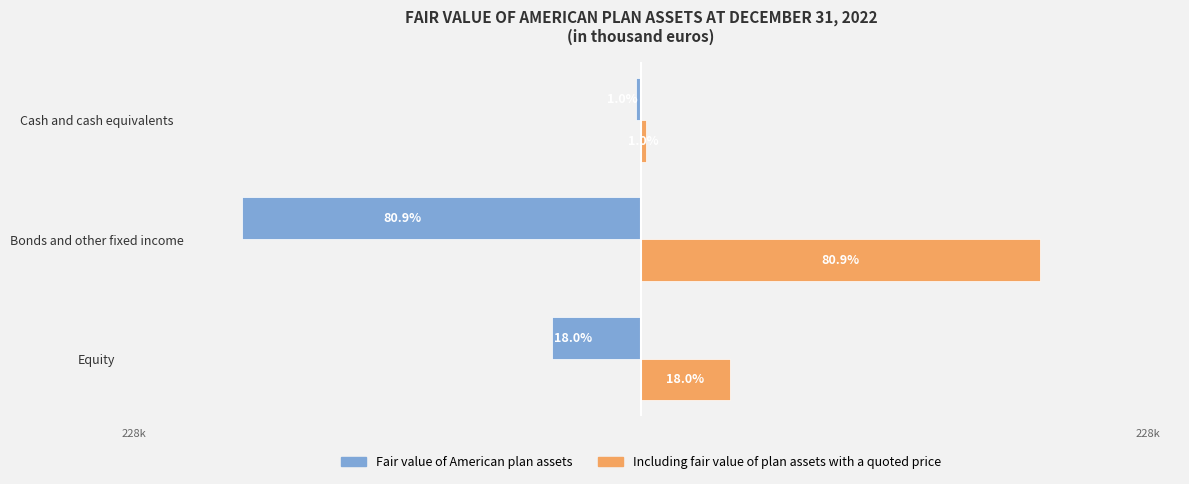

How many bars are there in each group?

2